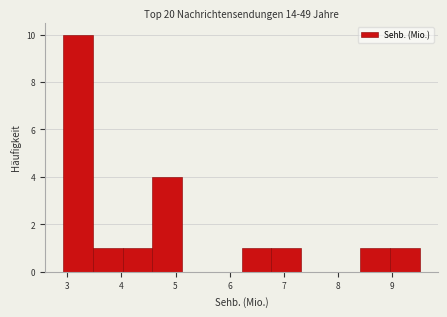

Reading left to right, transcribe this chart: for each bar, give the range it covers on the x-axis and its height. Neither the bar edges nor the heights are printed on the chart, so give them approximately, as read against the axes.

2.9 to 3.5: 10
3.5 to 4.0: 1
4.0 to 4.6: 1
4.6 to 5.1: 4
5.1 to 5.7: 0
5.7 to 6.2: 0
6.2 to 6.8: 1
6.8 to 7.3: 1
7.3 to 7.9: 0
7.9 to 8.4: 0
8.4 to 9.0: 1
9.0 to 9.5: 1